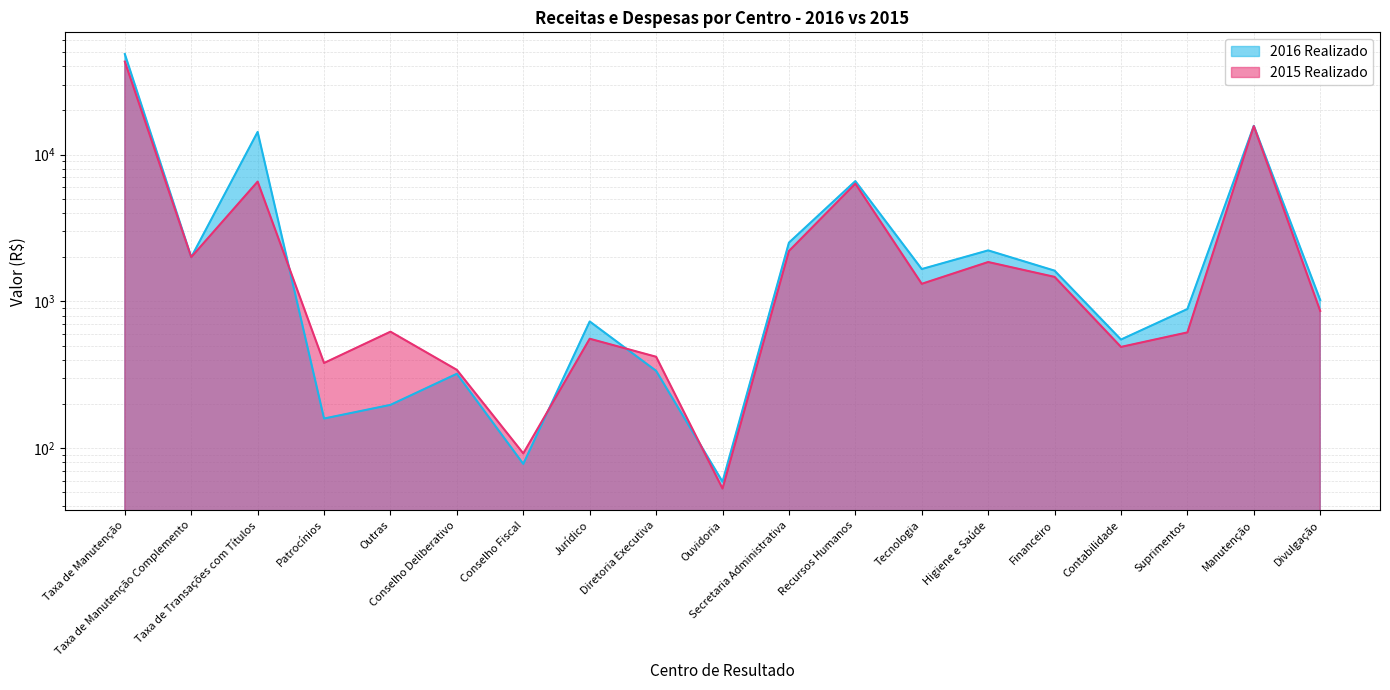

After their last crossing, which series has the higher values: 2016 Realizado or 2015 Realizado?

2016 Realizado